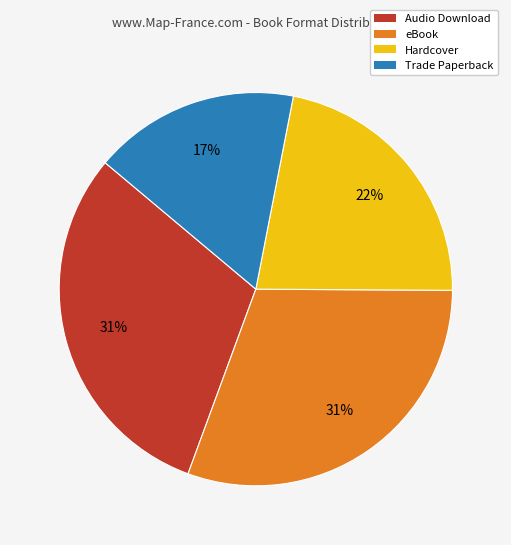

How many slices are in this pie chart?

4